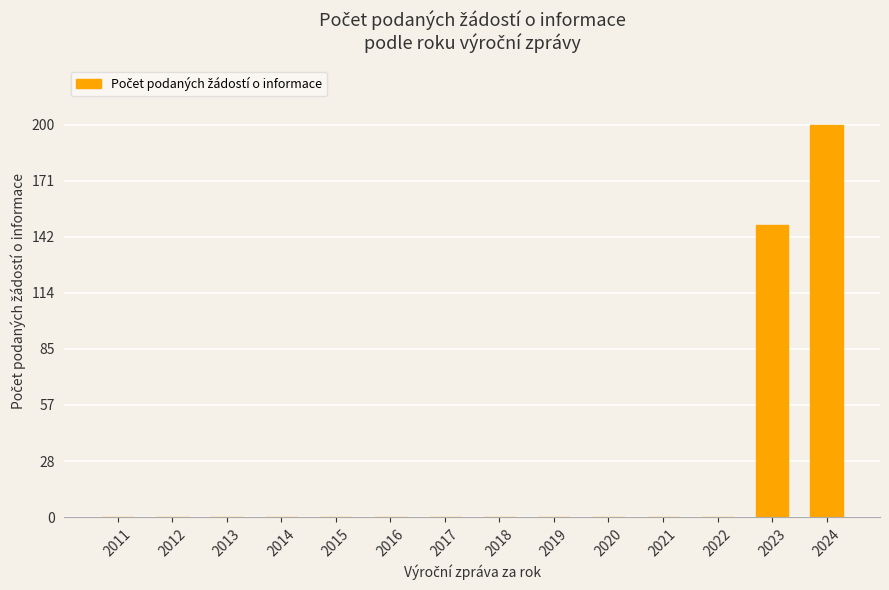

Reading right to left, transcribe all the data shown in this chart.

200	149	0	0	0	0	0	0	0	0	0	0	0	0